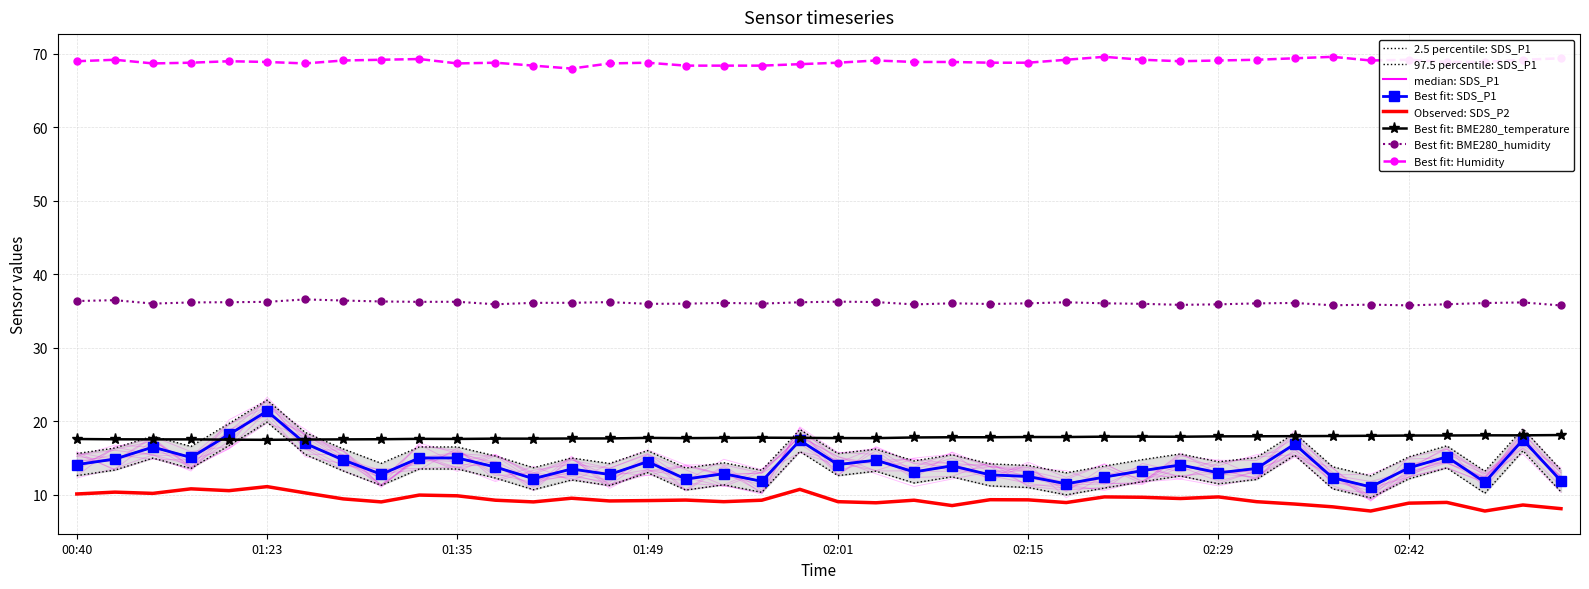

At how many categories does at least one series exceed 23?

40